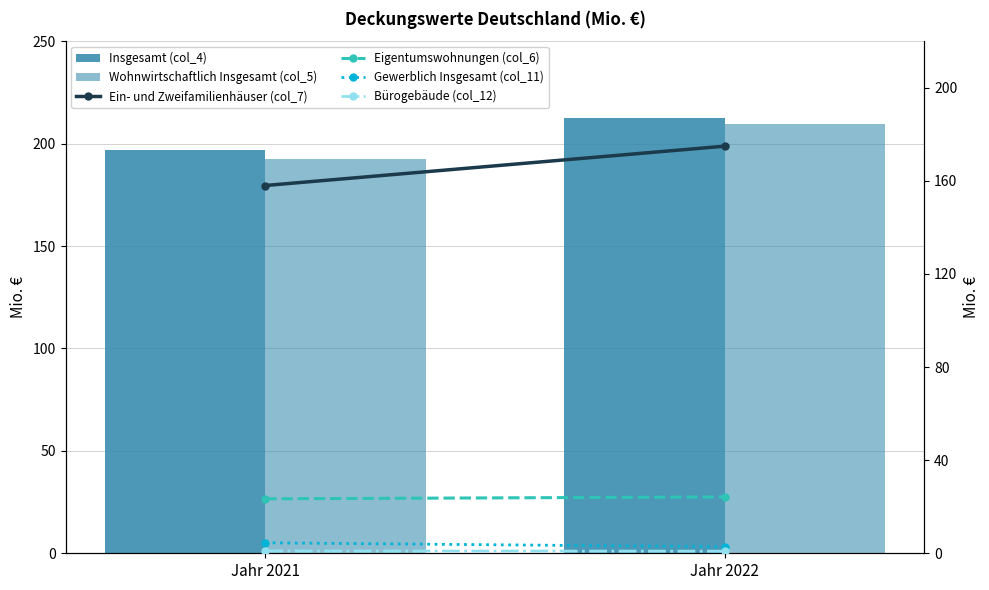

How many data points does each series have?

2